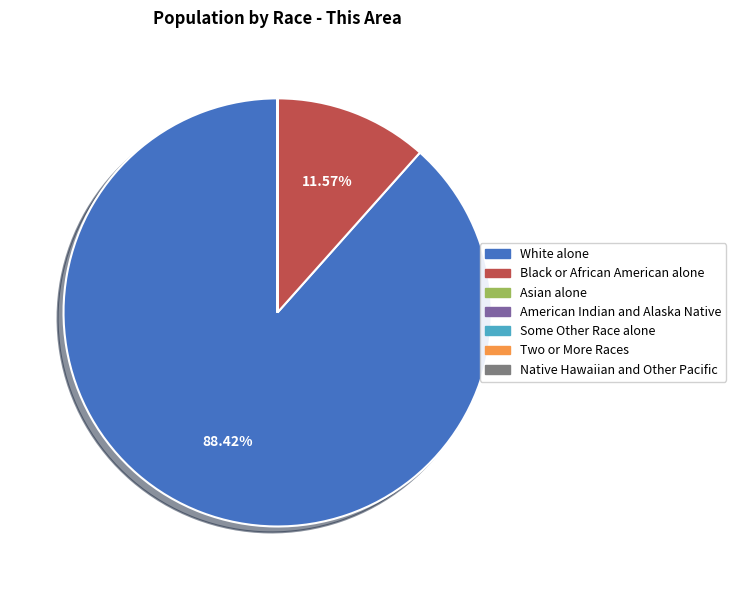

Which category has the biggest portion of the pie?

White alone